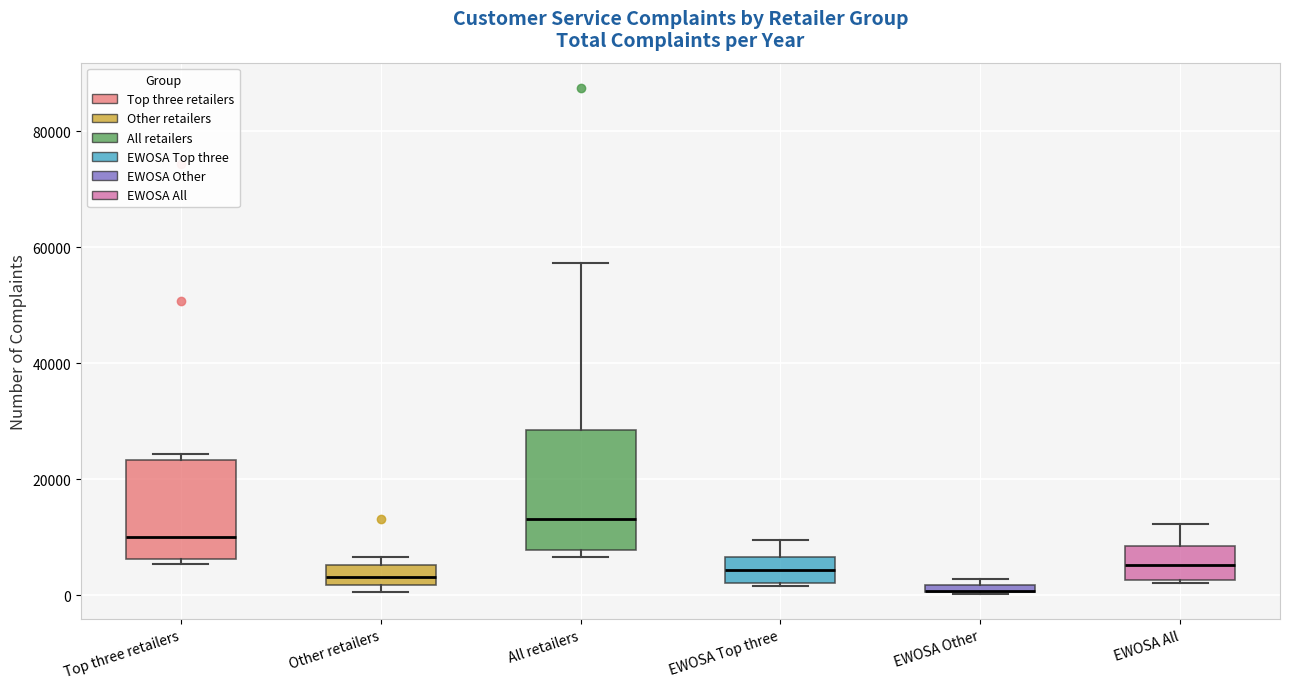

Comparing the boxes themselves (not the whiskers), which one is the tallest?

All retailers